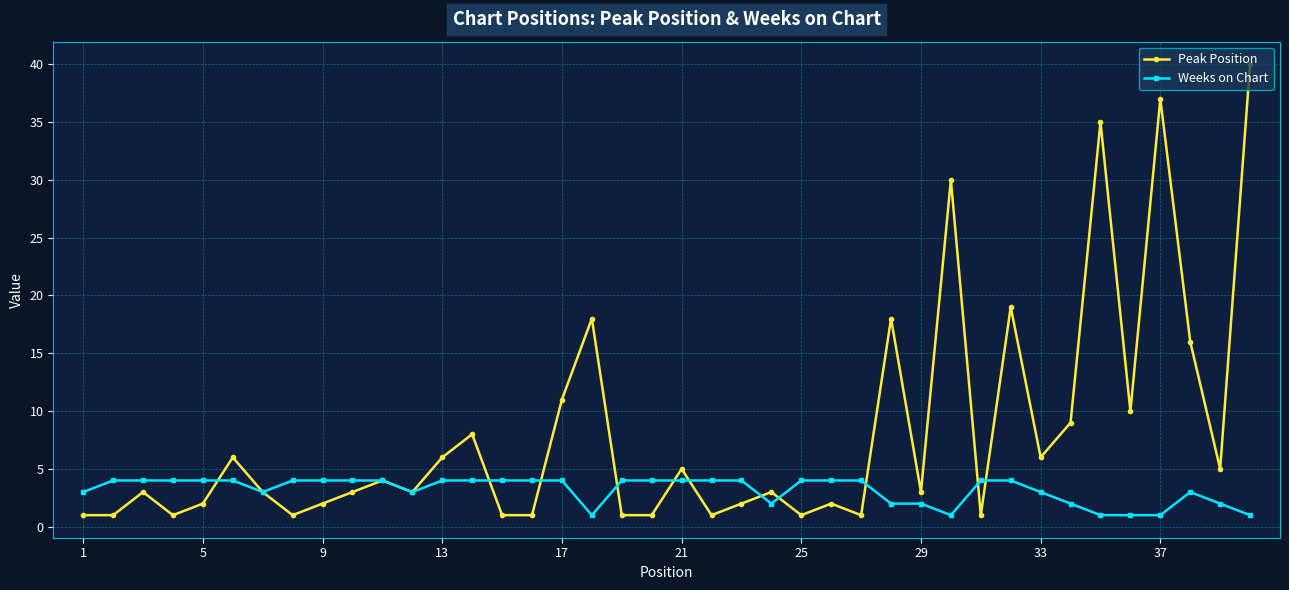

Rank the series by their maximum value, from highest to lowest.

Peak Position, Weeks on Chart